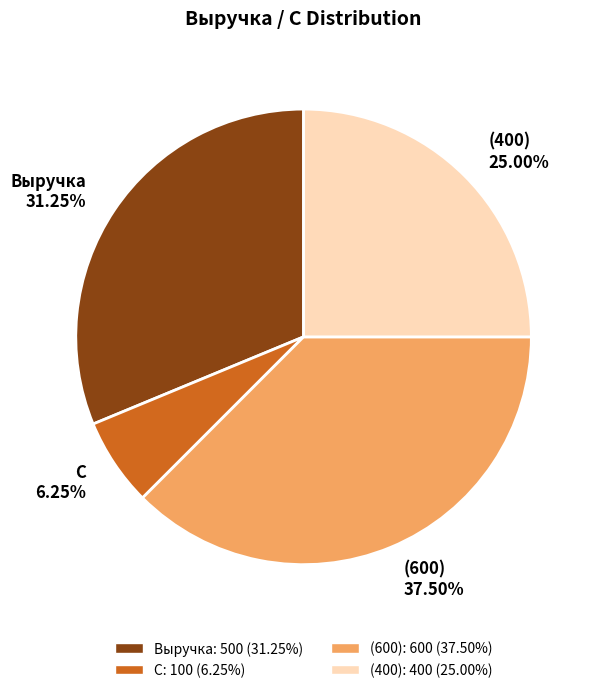

To the nearest percent, what is the average slice percentage?

25%